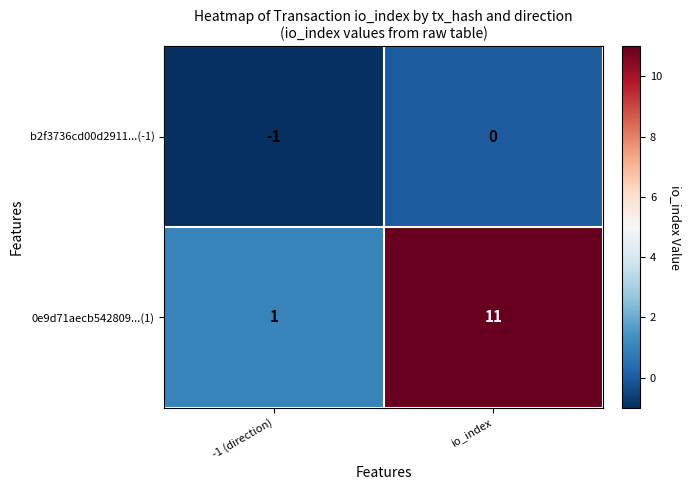

Which category has the highest value across all series?

io_index